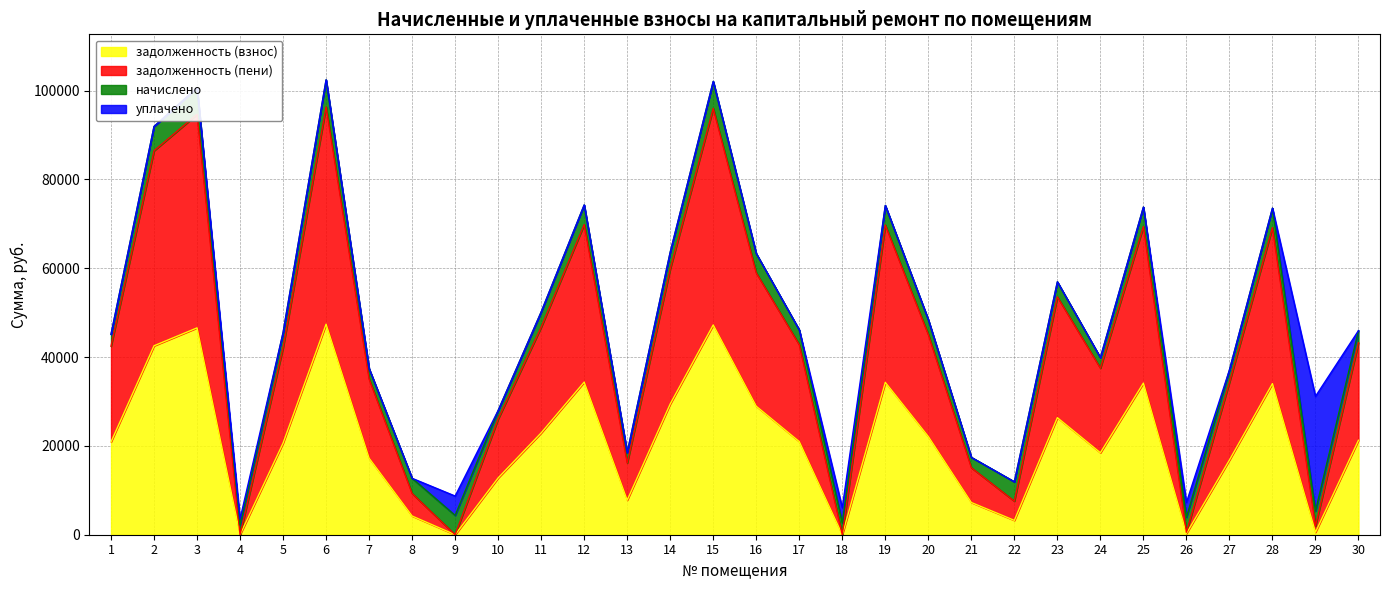

What is the total value across all series at 27?

37096.4